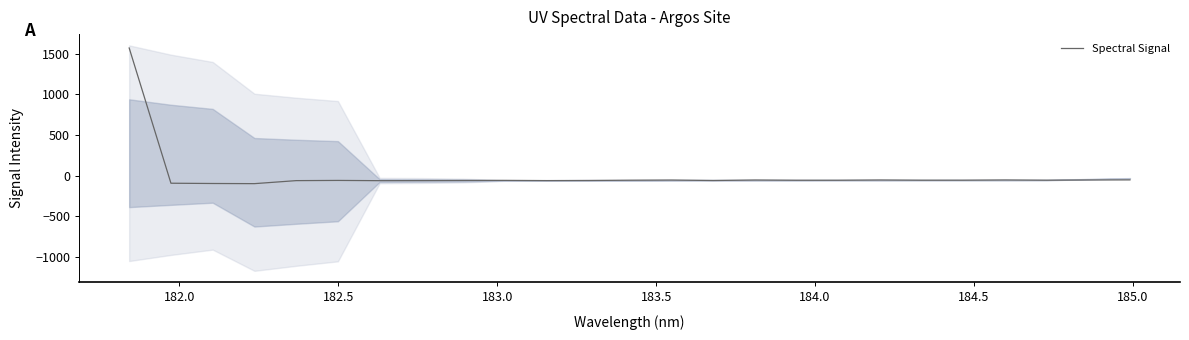

What is the difference between the maximum and second lowest values?

1667.5